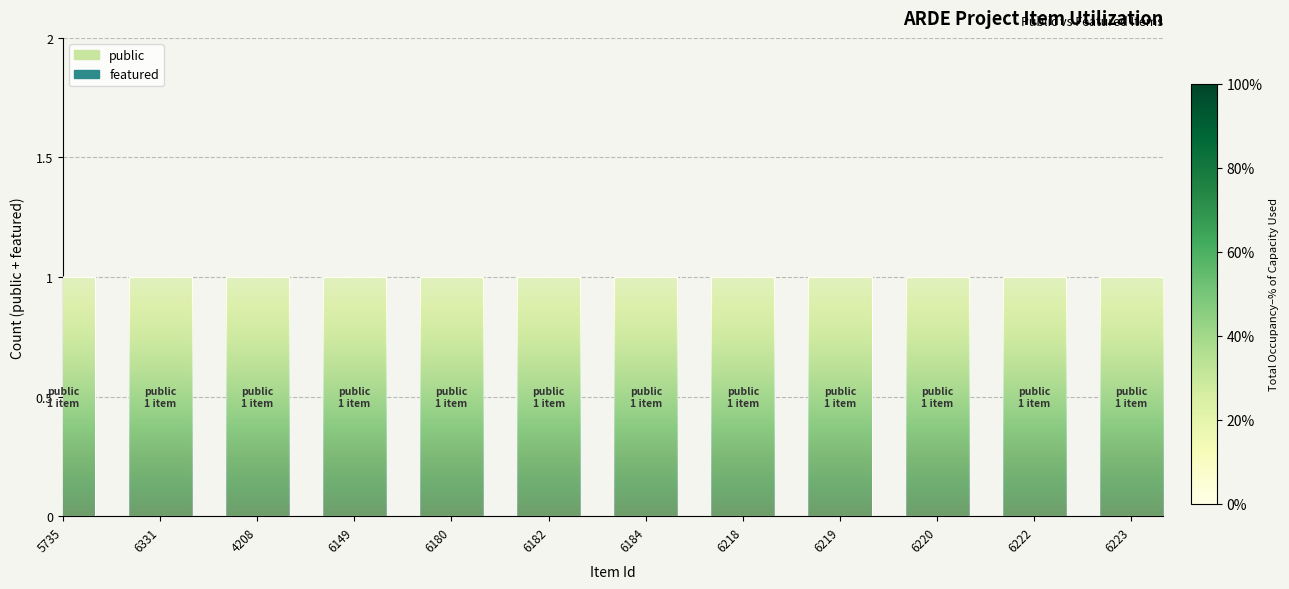

Reading left to right, transcribe all the data shown in this chart.

public: 5735=1	6331=1	4208=1	6149=1	6180=1	6182=1	6184=1	6218=1	6219=1	6220=1	6222=1	6223=1
featured: 5735=0	6331=0	4208=0	6149=0	6180=0	6182=0	6184=0	6218=0	6219=0	6220=0	6222=0	6223=0